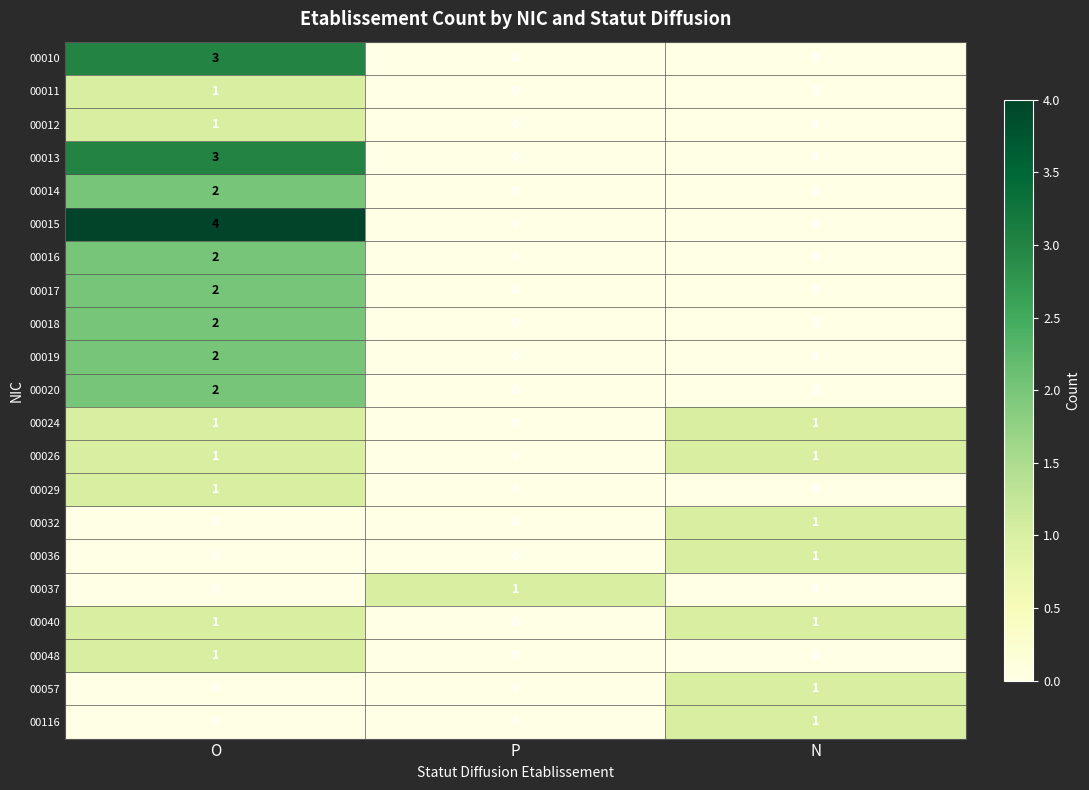

At how many categories does at least one series exceed 2?

1